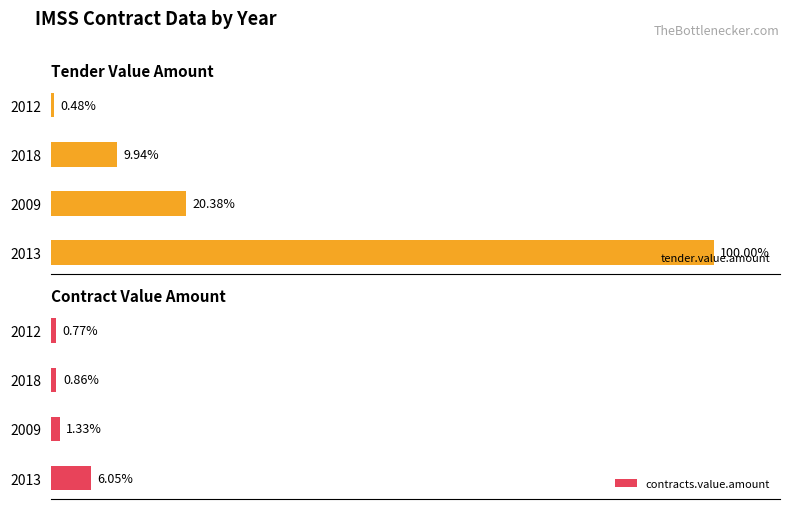

Rank the categories by contracts.value.amount value from highest to lowest.

2013, 2009, 2018, 2012